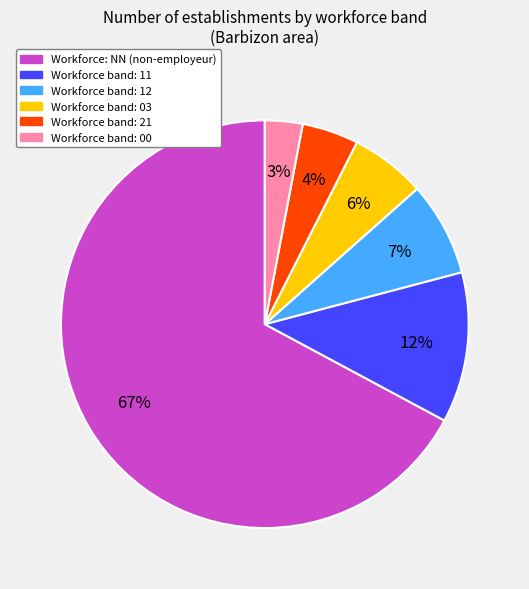

Is there any slice that represents more than half of the pie?

Yes